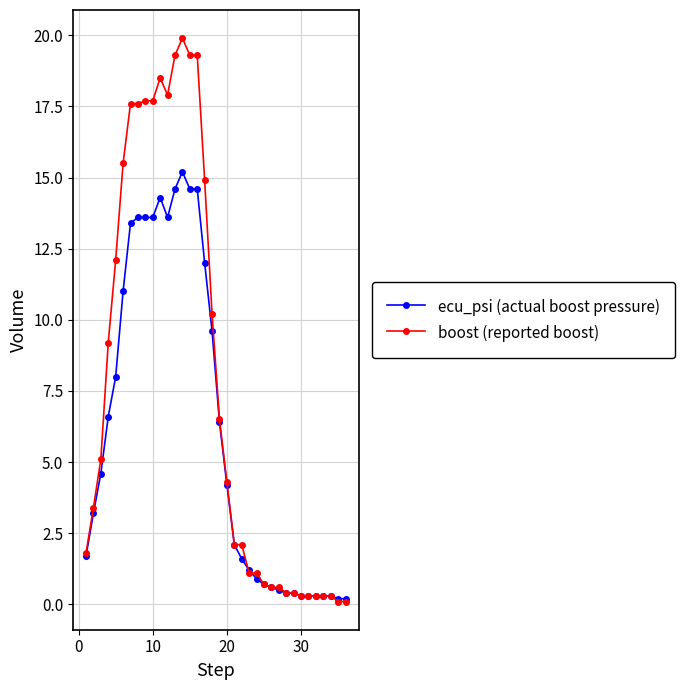

What is the greatest value displayed?

19.9